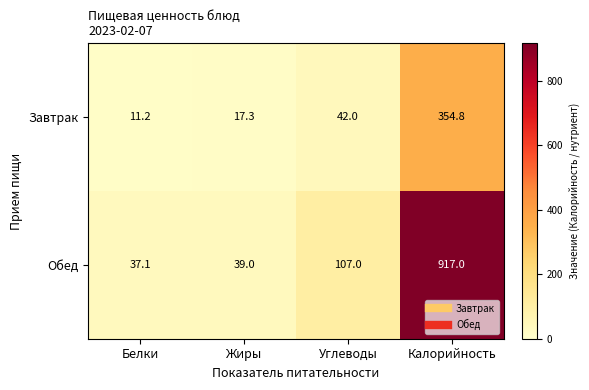

At Калорийность, list the series in order from smallest to largest.

Завтрак, Обед